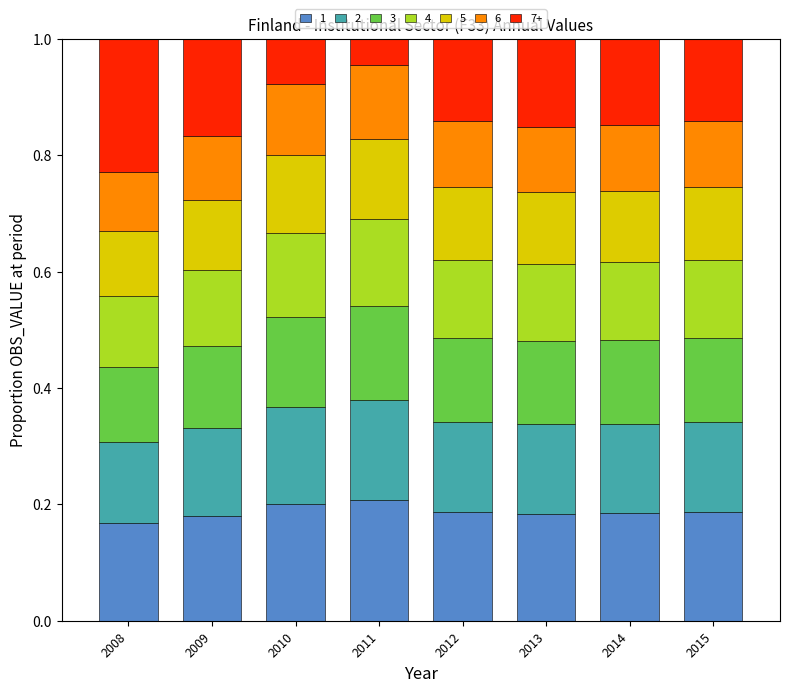

What is the total value across all series at 2008?

1.0